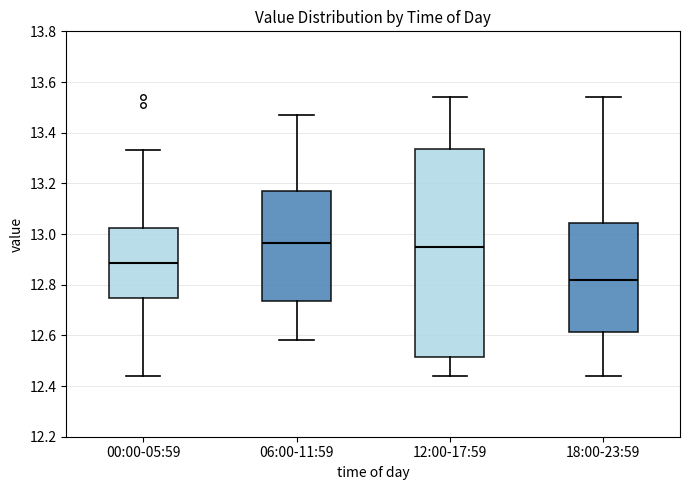

Where is the upper edge of the box for 06:00-11:59 on the y-axis? The values are not printed on the chart, so give them approximately, as read against the axis.

13.18